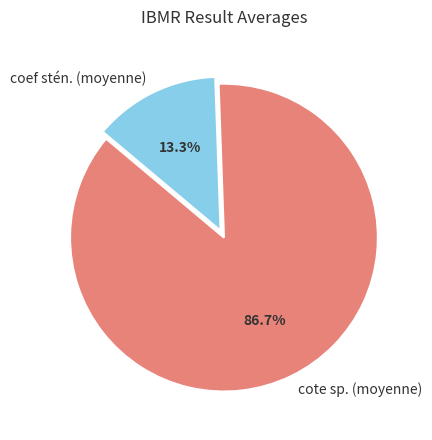

Count the number of slices in the pie.

2